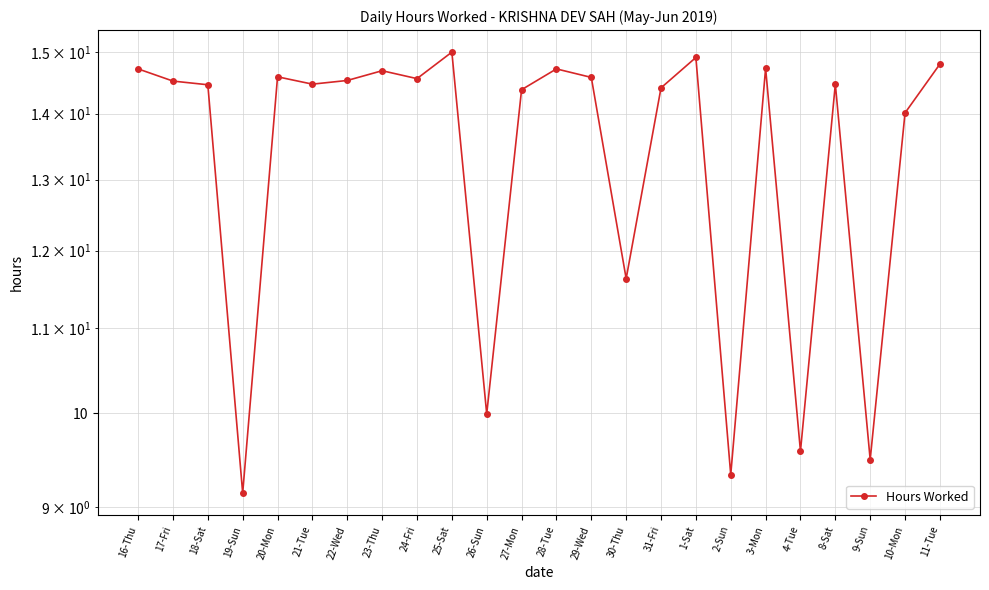

Is it true that the value at 17-Fri is 5.2?

False